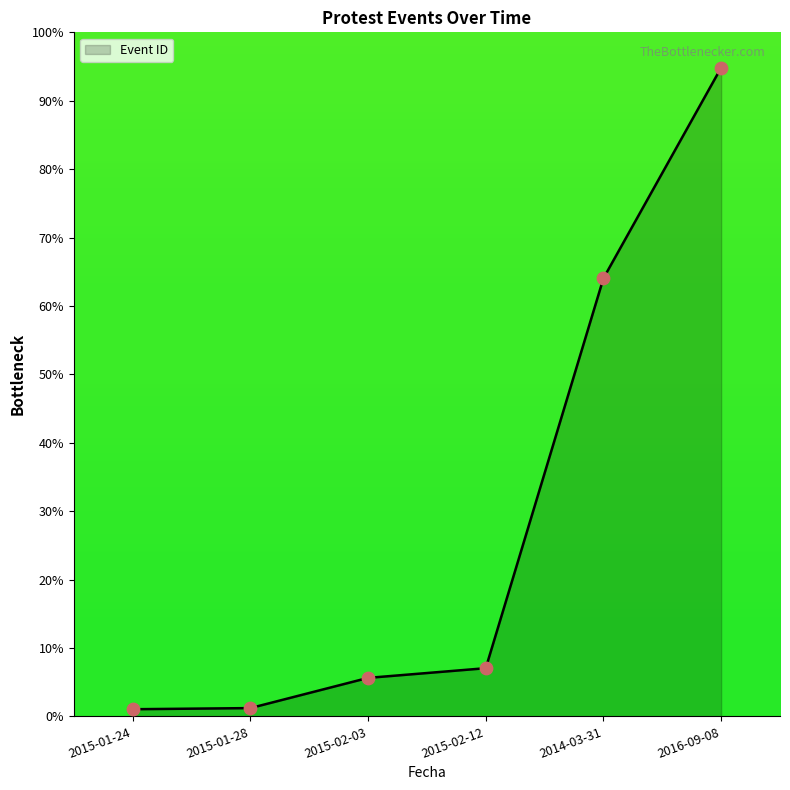

What is the change in value from 2015-01-24 to 2015-01-28?

+0.2